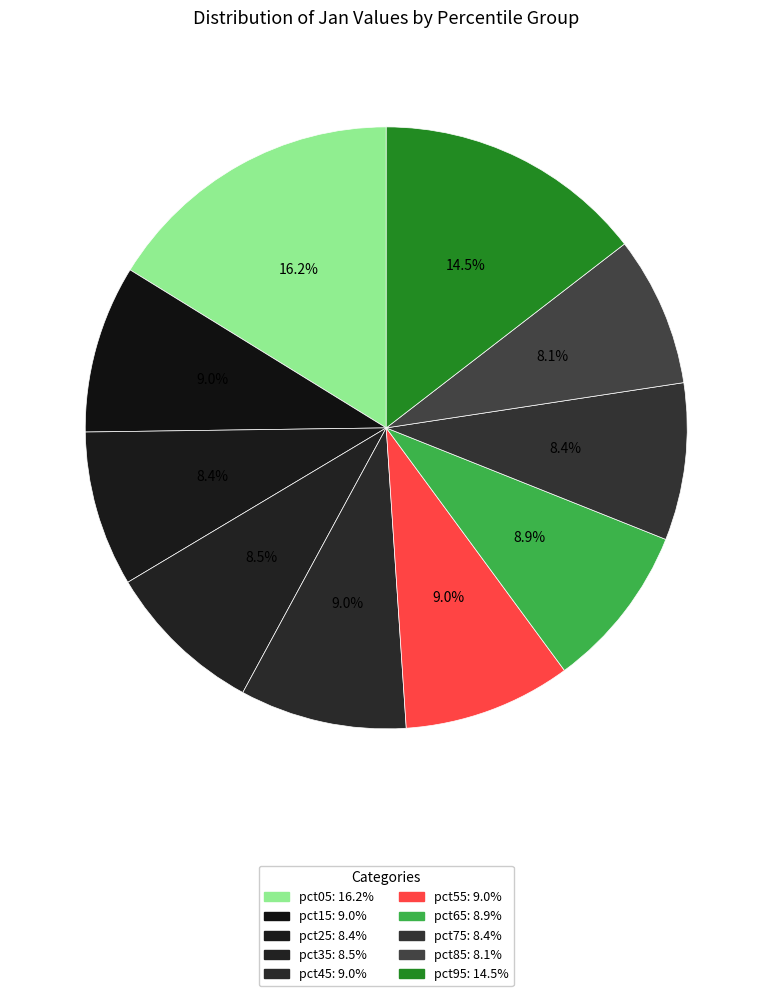

Rank the categories by value from lowest to highest.

pct85, pct25, pct75, pct35, pct65, pct45, pct15, pct55, pct95, pct05